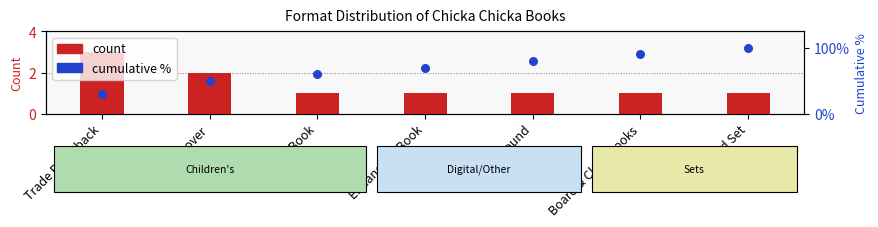

At which category is the sum across all series the highest?

Boxed Set